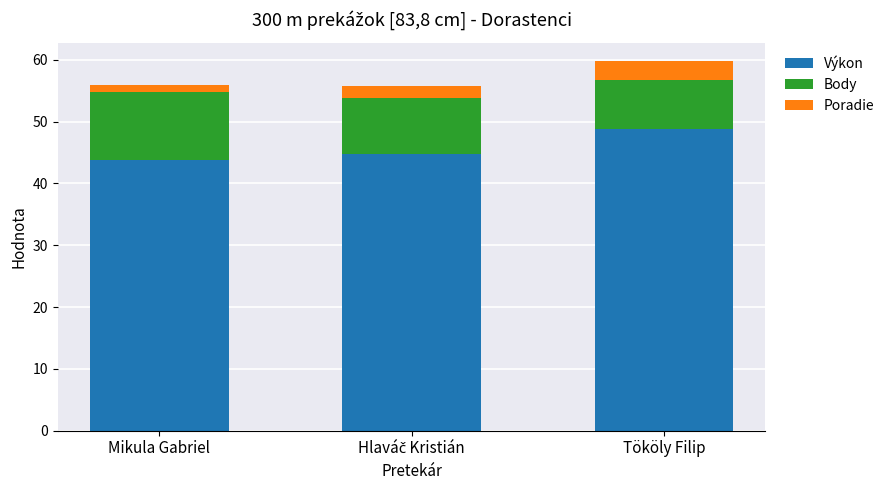

Is it true that Výkon equals 74.2 at Tököly Filip?

False